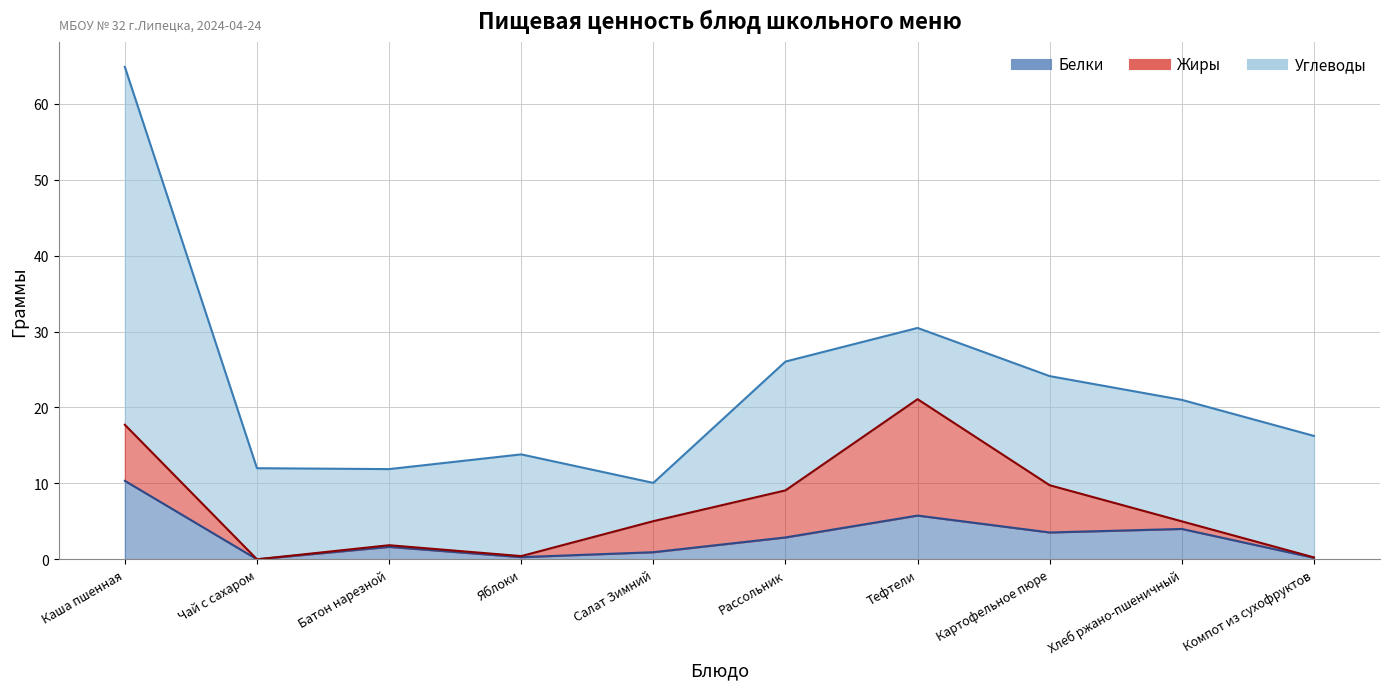

Reading left to right, list all the values displayed in this chart.

Белки: Каша пшенная=10.3	Чай с сахаром=0.0	Батон нарезной=1.6	Яблоки=0.3	Салат Зимний=0.9	Рассольник=2.9	Тефтели=5.8	Картофельное пюре=3.5	Хлеб ржано-пшеничный=4.0	Компот из сухофруктов=0.2
Жиры: Каша пшенная=7.4	Чай с сахаром=0.0	Батон нарезной=0.2	Яблоки=0.1	Салат Зимний=4.1	Рассольник=6.2	Тефтели=15.3	Картофельное пюре=6.2	Хлеб ржано-пшеничный=1.0	Компот из сухофруктов=0.1
Углеводы: Каша пшенная=47.1	Чай с сахаром=12.0	Батон нарезной=10.0	Яблоки=13.4	Салат Зимний=5.0	Рассольник=17.0	Тефтели=9.4	Картофельное пюре=14.4	Хлеб ржано-пшеничный=16.0	Компот из сухофруктов=16.0